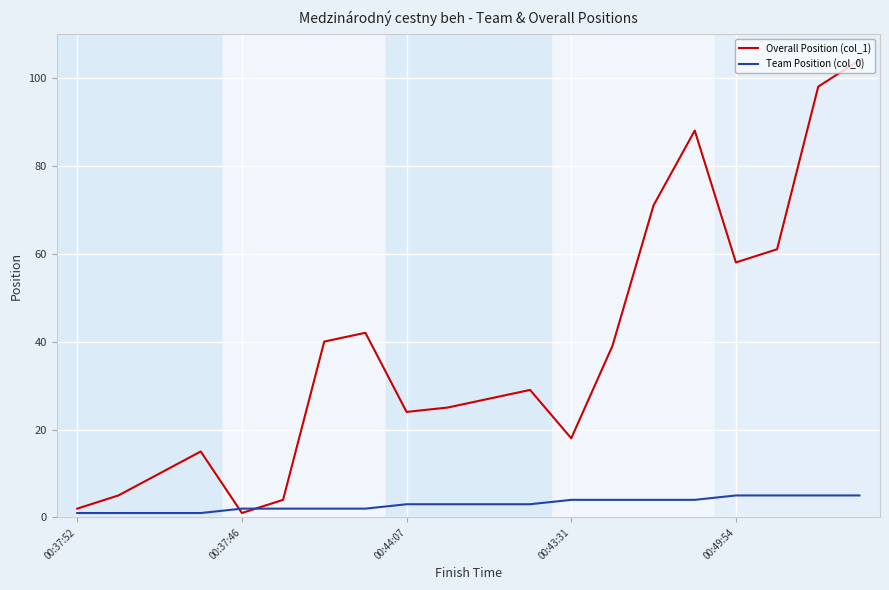

After their last crossing, which series has the higher values: Team Position (col_0) or Overall Position (col_1)?

Overall Position (col_1)